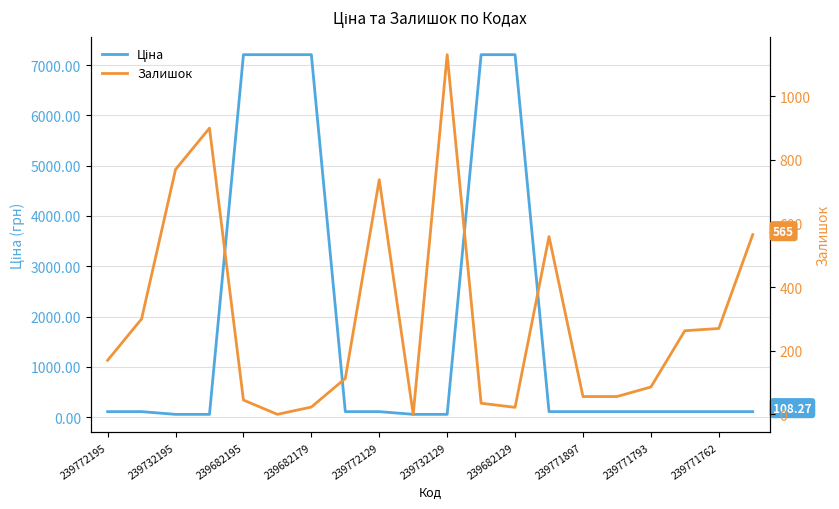

Rank the series by their maximum value, from lowest to highest.

Залишок, Ціна